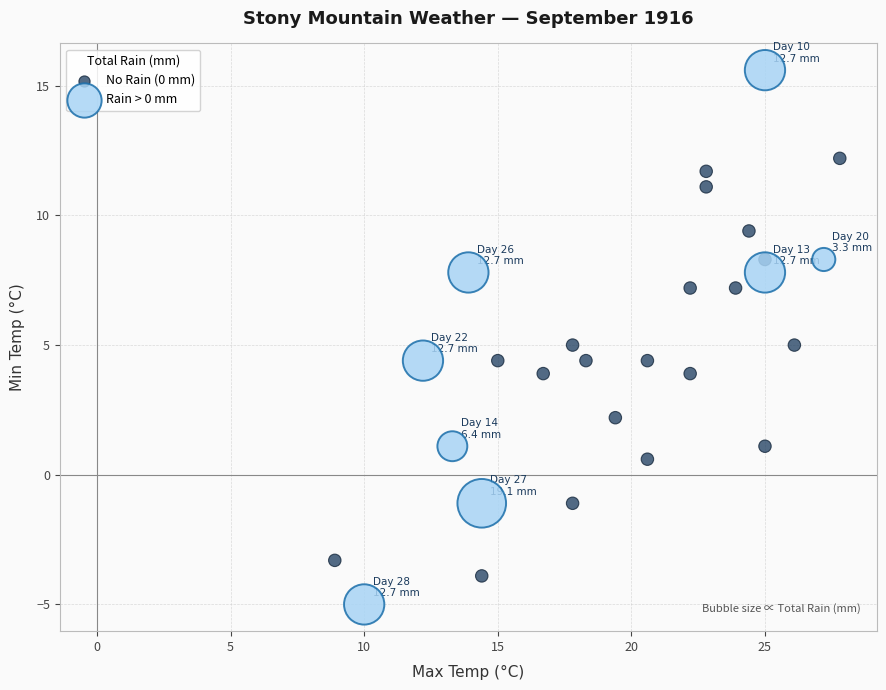

Which series reaches the maximum Y coordinate?

Rain > 0 mm